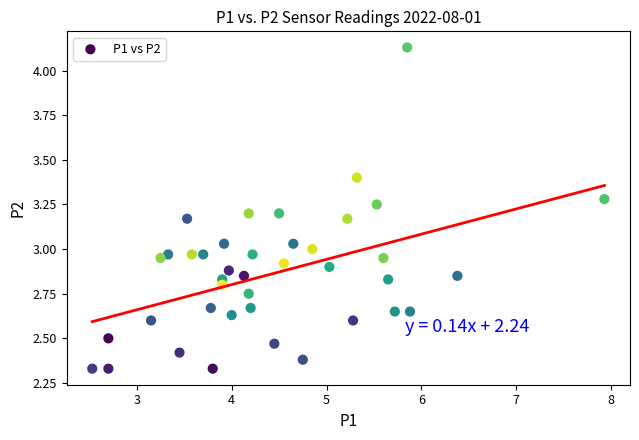

What is the range of X values (max minus min)?

5.4